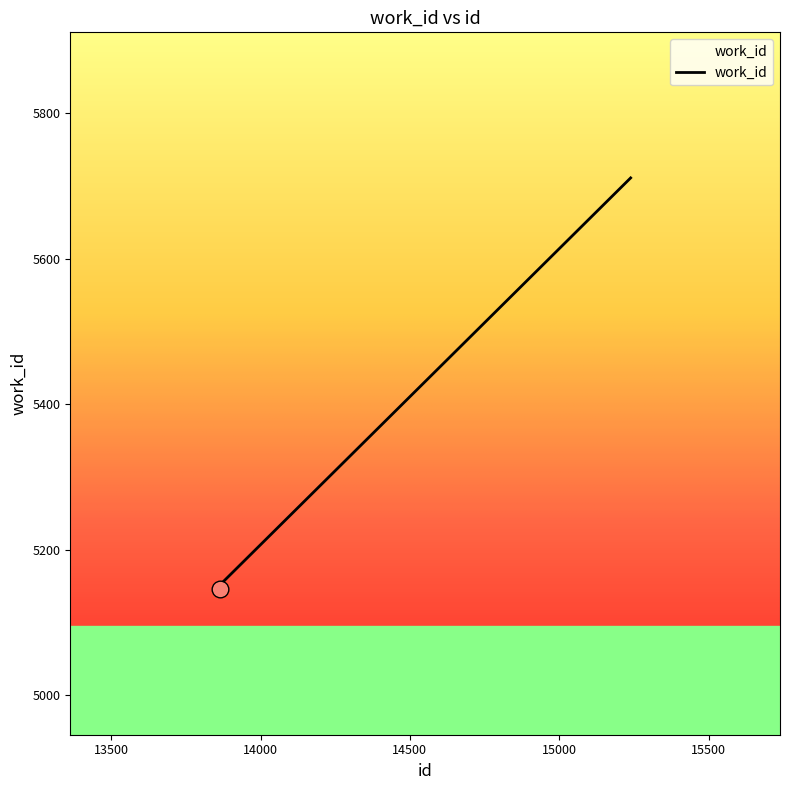

What is the difference between the second highest and minimum values?

9